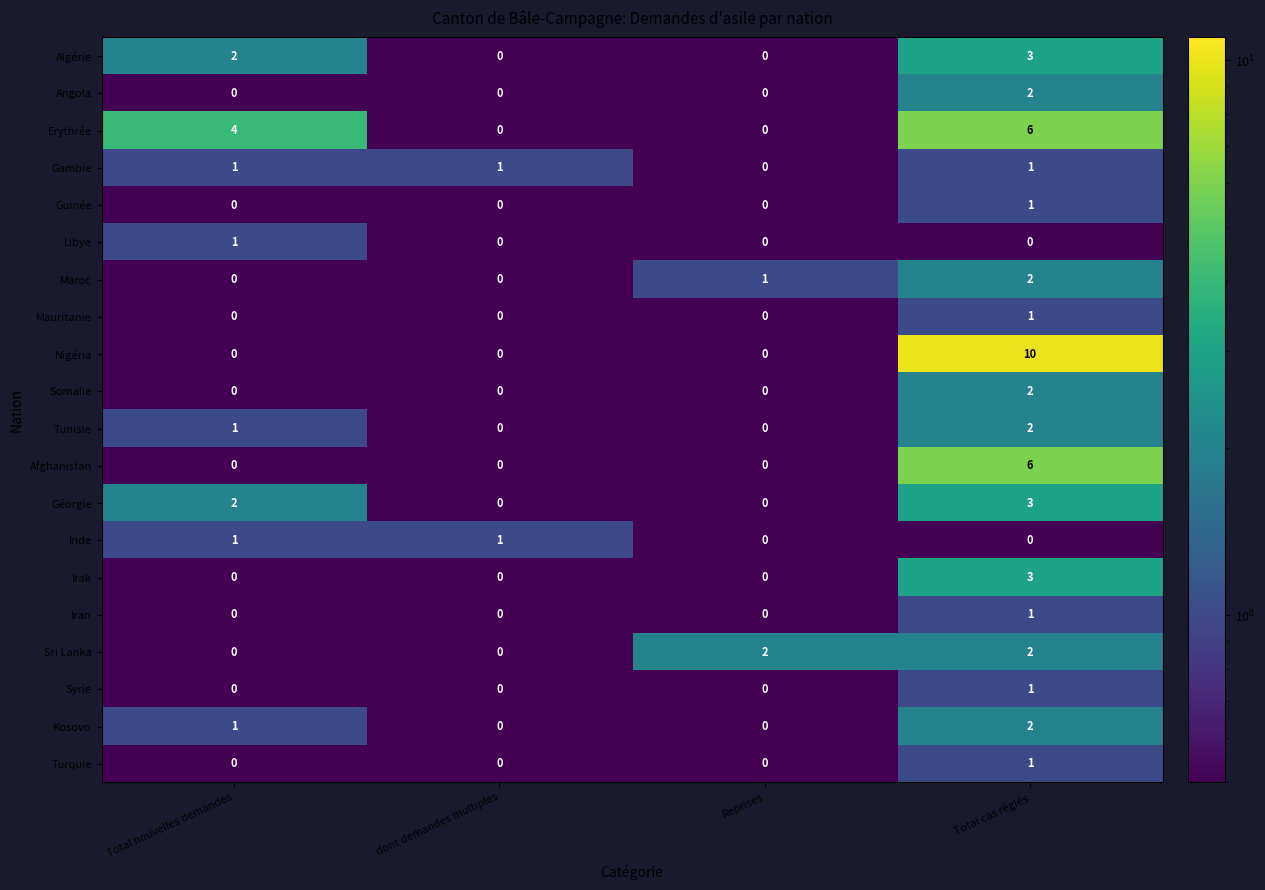

At which label does Libye reach its peak?

Total nouvelles demandes